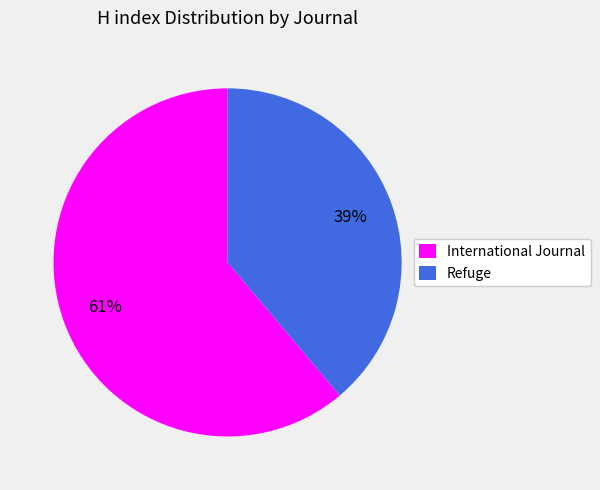

Approximately how many times larger is the value at Refuge compared to International Journal?

0.6